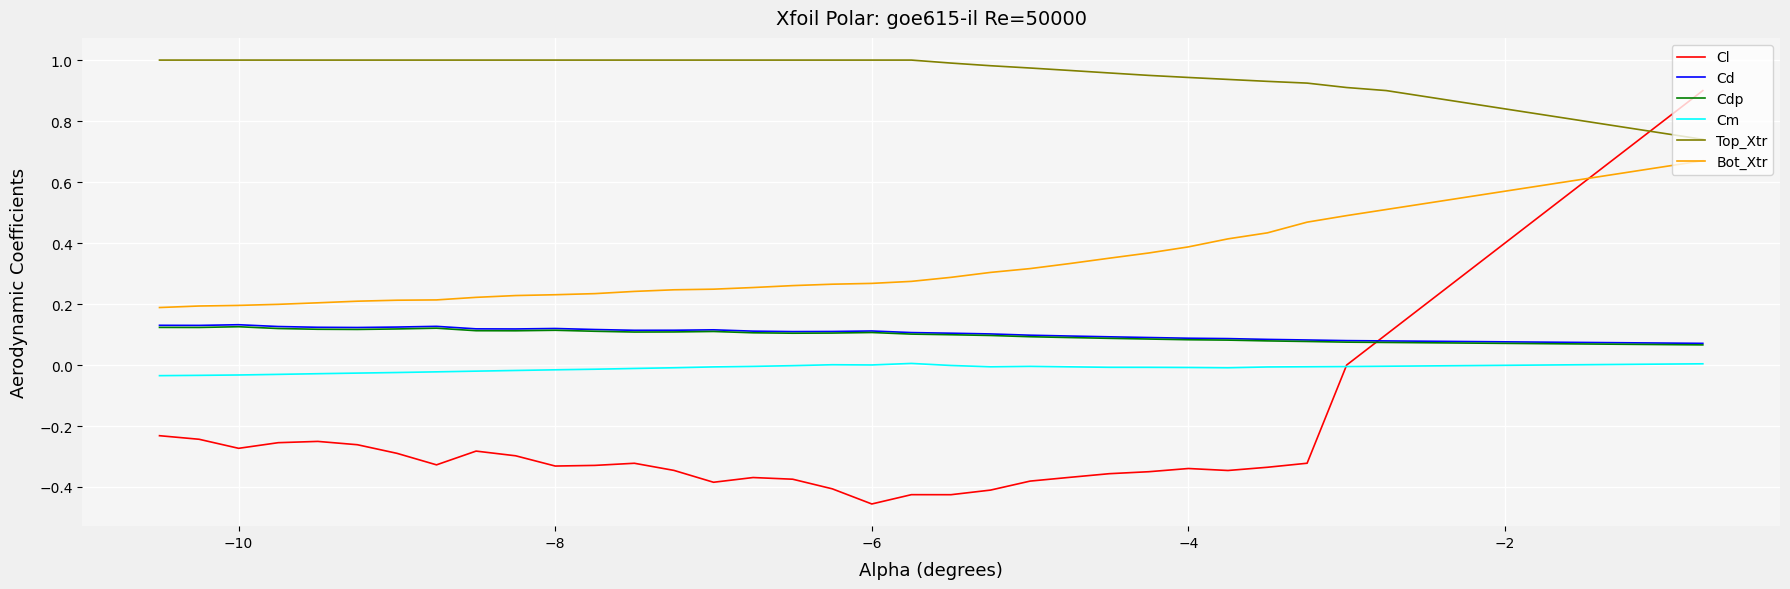

Count the Bot_Xtr values in the range 0 to 1.

40